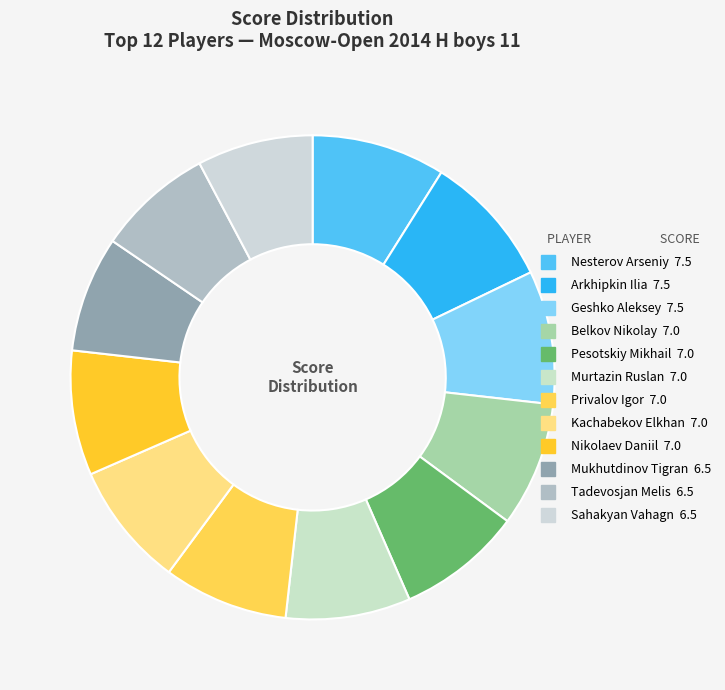

Does Geshko Aleksey account for over 50% of the chart?

No